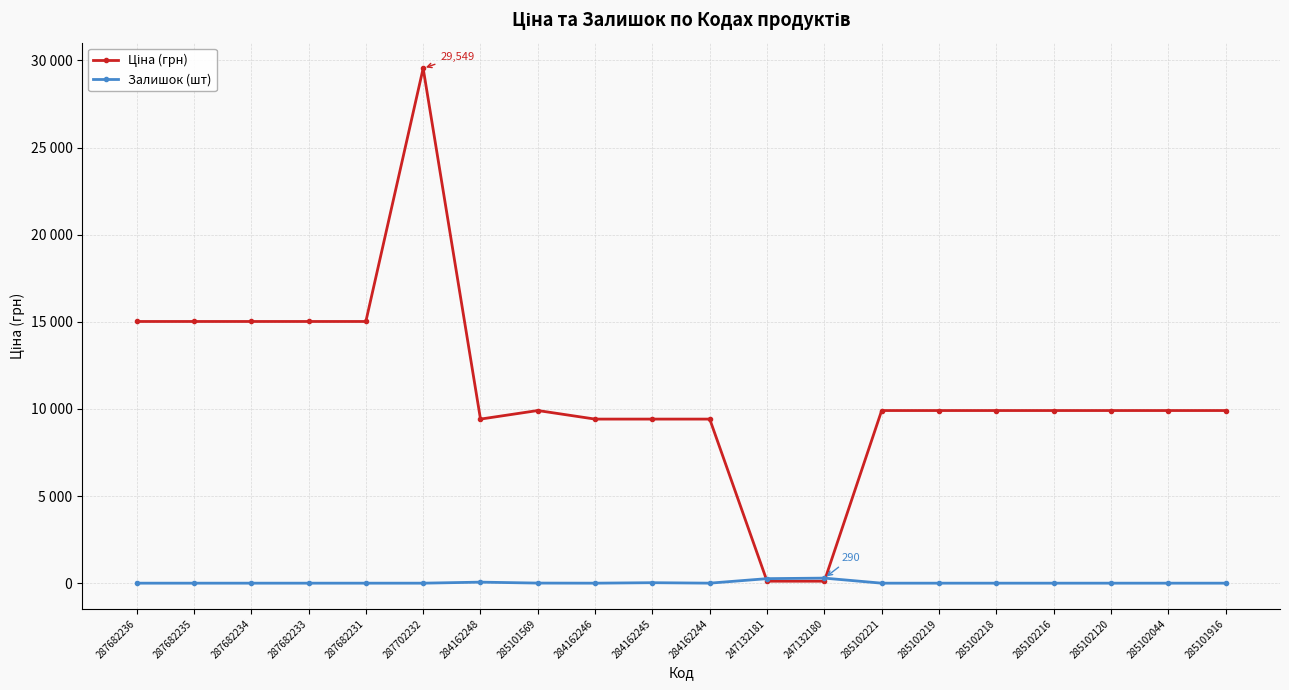

How many intersections are there between Ціна (грн) and Залишок (шт)?

2